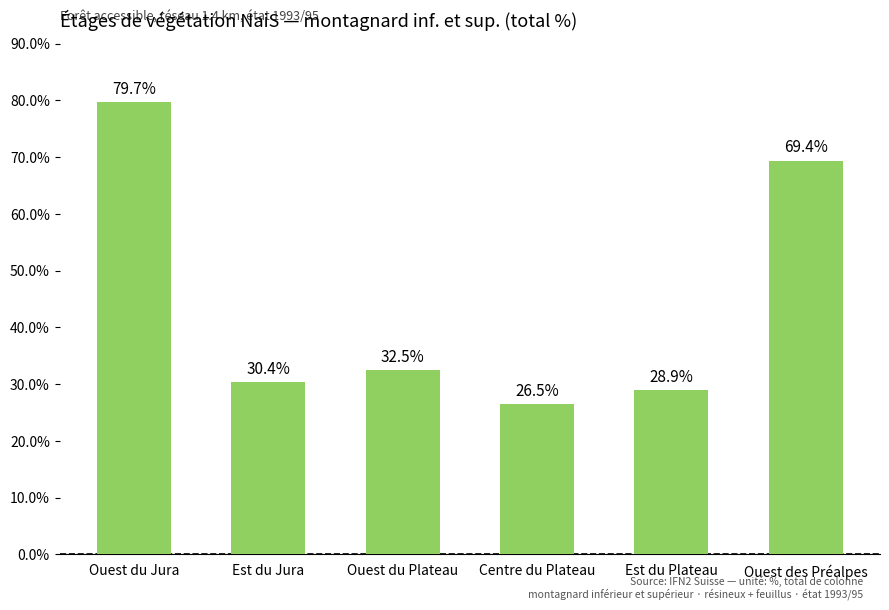

What position from the right is Est du Plateau?

2